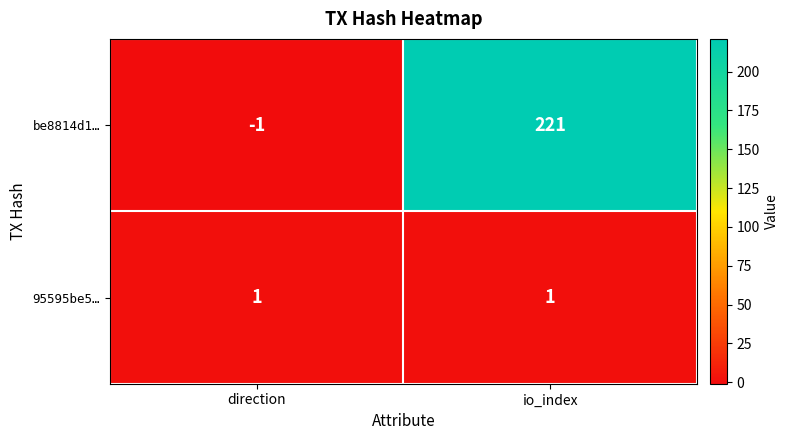

What is the average value of the be8814d1… series?

110